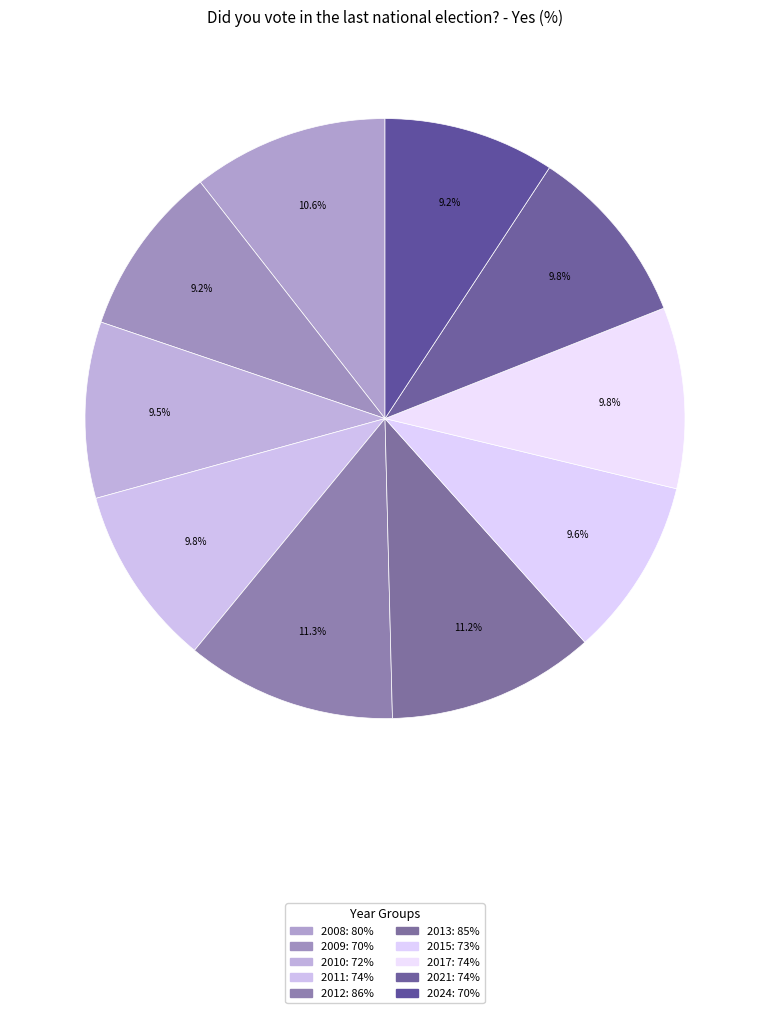

What is the total percentage of 2010 and 2013?

20.7%